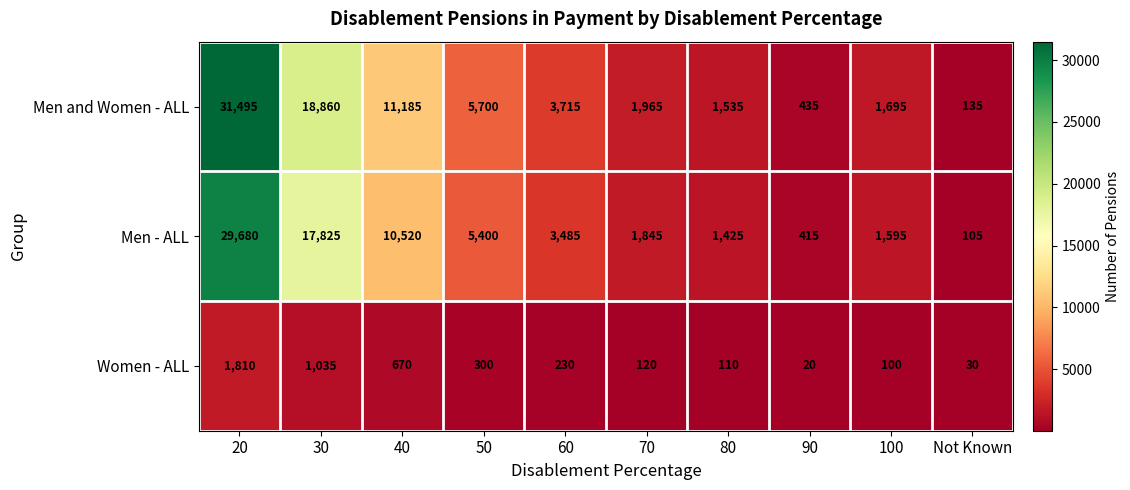

Which label corresponds to the smallest value in the chart?

90